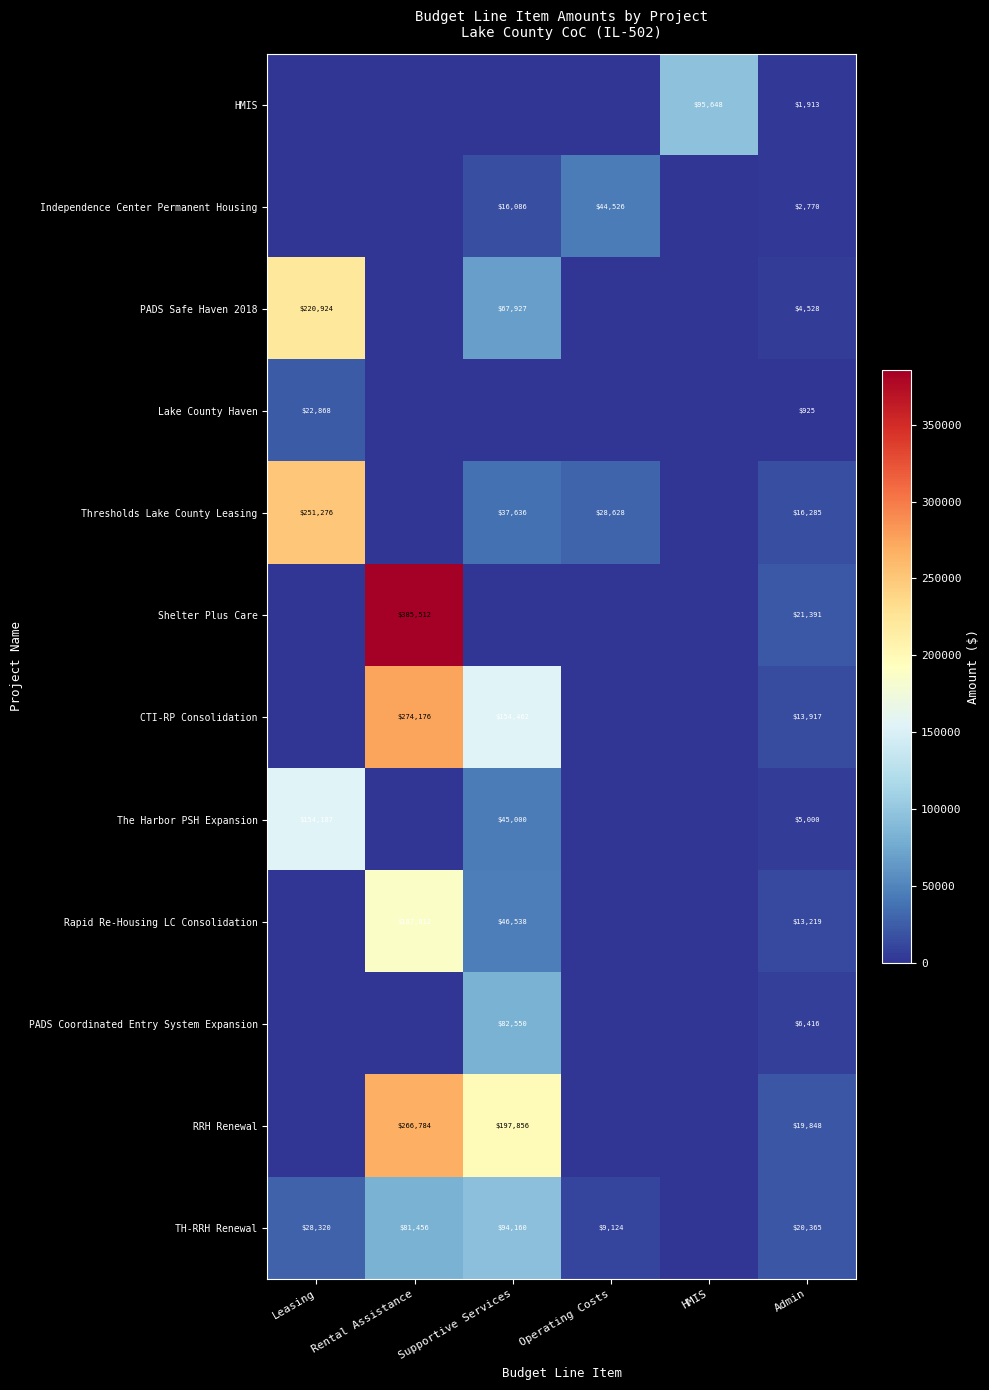

True or false: PADS Coordinated Entry System Expansion has a value of 6416 at Admin.

True